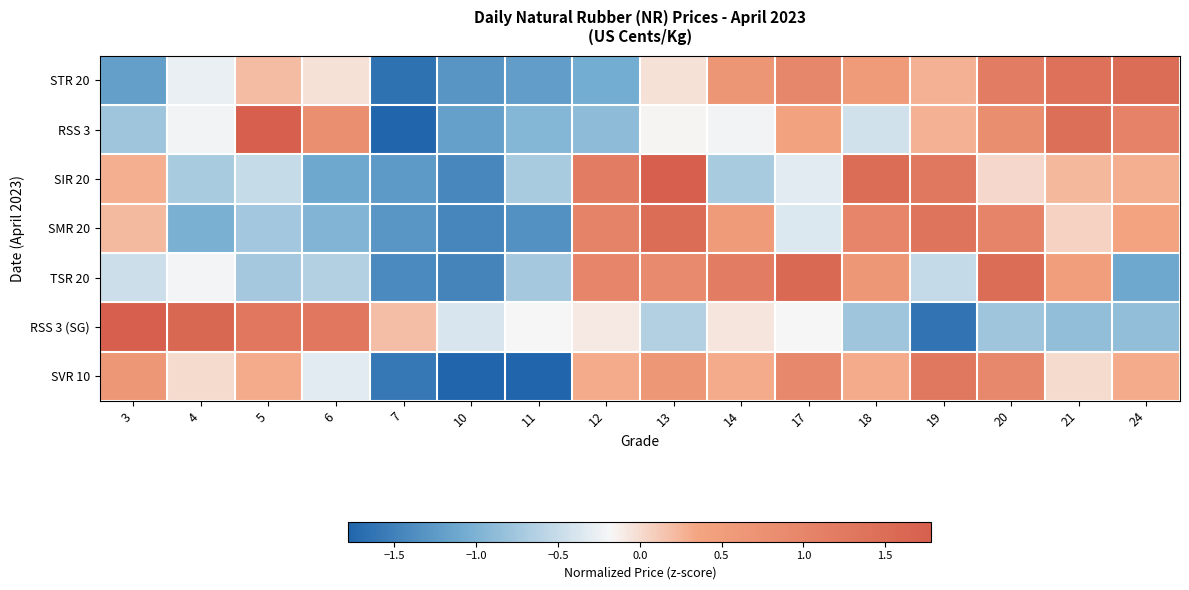

Reading right to left, extract all data points from this chart.

STR 20: 24=1.5	21=1.4	20=1.2	19=0.3	18=0.6	17=1.0	14=0.7	13=-0.0	12=-1.1	11=-1.2	10=-1.3	7=-1.6	6=-0.0	5=0.2	4=-0.3	3=-1.2
RSS 3: 24=1.1	21=1.5	20=0.8	19=0.3	18=-0.4	17=0.4	14=-0.2	13=-0.2	12=-0.9	11=-1.0	10=-1.2	7=-1.9	6=0.8	5=1.9	4=-0.2	3=-0.8
SIR 20: 24=0.3	21=0.2	20=0.0	19=1.3	18=1.5	17=-0.3	14=-0.7	13=2.0	12=1.2	11=-0.7	10=-1.4	7=-1.2	6=-1.1	5=-0.5	4=-0.7	3=0.3
SMR 20: 24=0.4	21=0.1	20=1.0	19=1.3	18=1.0	17=-0.4	14=0.6	13=1.5	12=1.0	11=-1.3	10=-1.5	7=-1.3	6=-1.0	5=-0.7	4=-1.0	3=0.2
TSR 20: 24=-1.1	21=0.5	20=1.5	19=-0.5	18=0.6	17=1.6	14=1.2	13=0.9	12=1.0	11=-0.7	10=-1.5	7=-1.4	6=-0.6	5=-0.7	4=-0.2	3=-0.5
RSS 3 (SG): 24=-0.8	21=-0.8	20=-0.8	19=-1.6	18=-0.8	17=-0.2	14=-0.1	13=-0.6	12=-0.1	11=-0.2	10=-0.4	7=0.2	6=1.3	5=1.3	4=1.6	3=2.0
SVR 10: 24=0.3	21=0.0	20=1.0	19=1.3	18=0.3	17=1.0	14=0.3	13=0.6	12=0.3	11=-1.9	10=-2.2	7=-1.6	6=-0.3	5=0.3	4=0.0	3=0.6